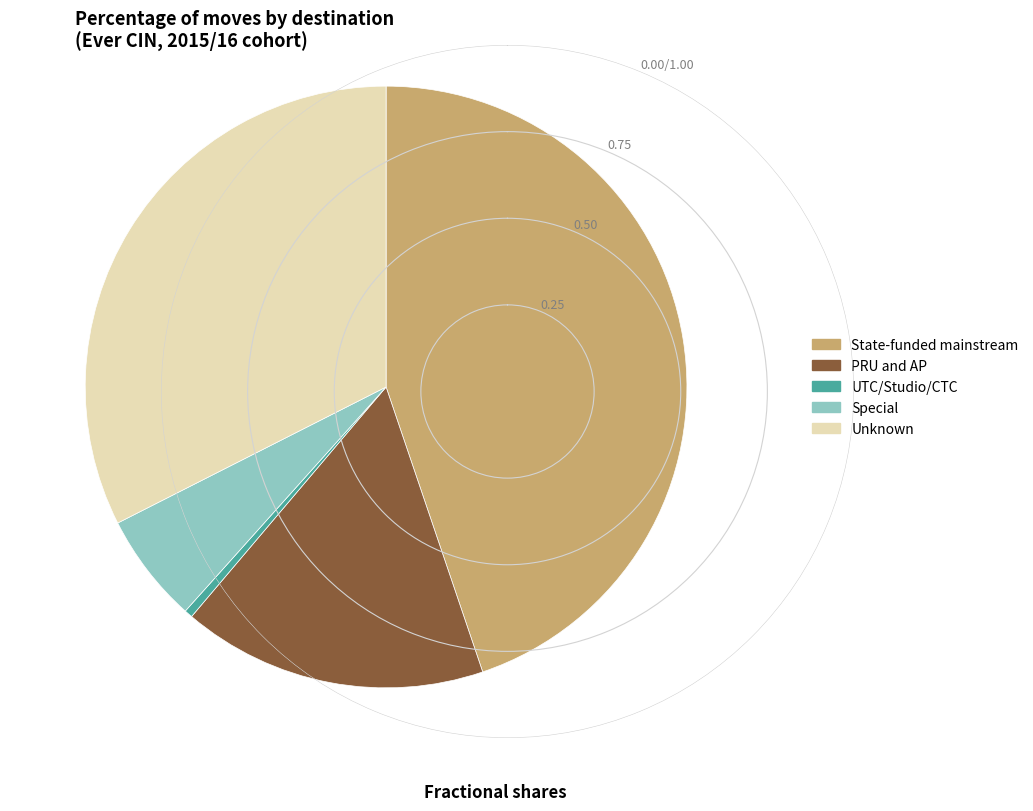

True or false: State-funded mainstream accounts for 45% of the total.

True